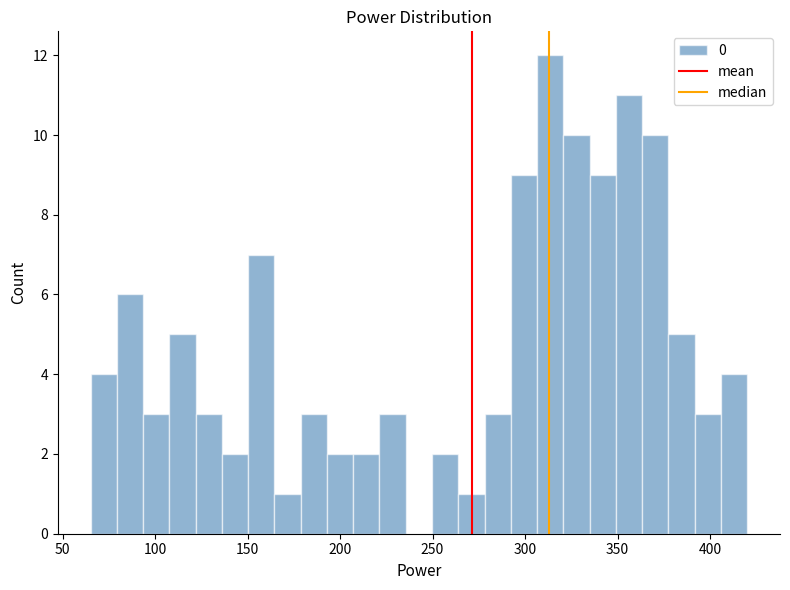

Read against the x-axis, roughly where is the centre of the tallest bar?

315